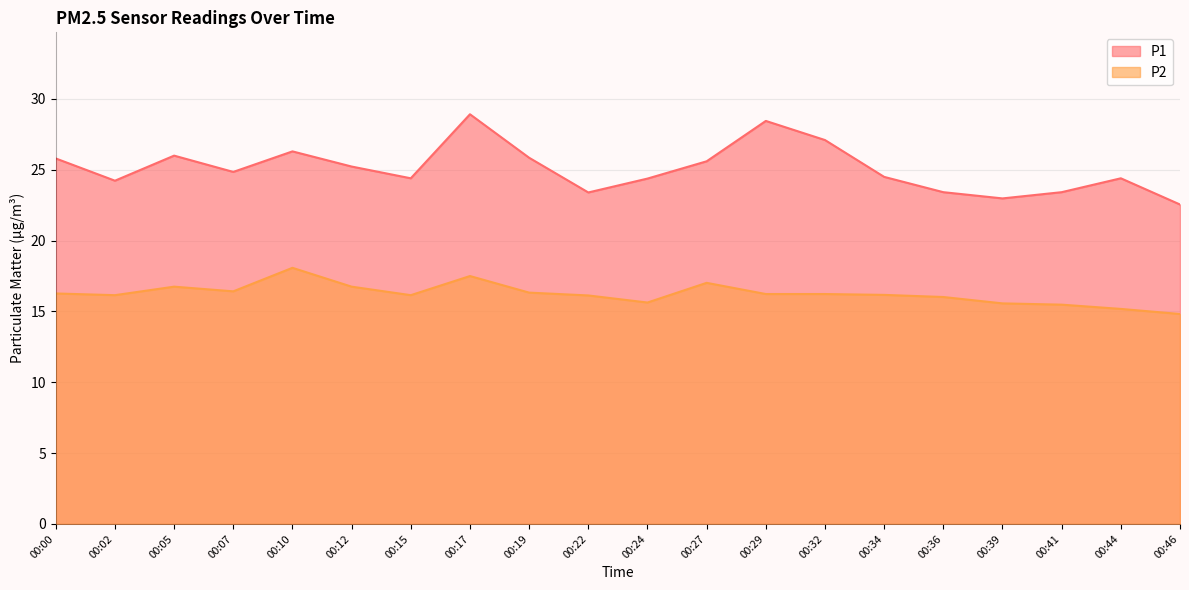

In P1, how many points are higher than both neighbors (excluding endpoints)?

5